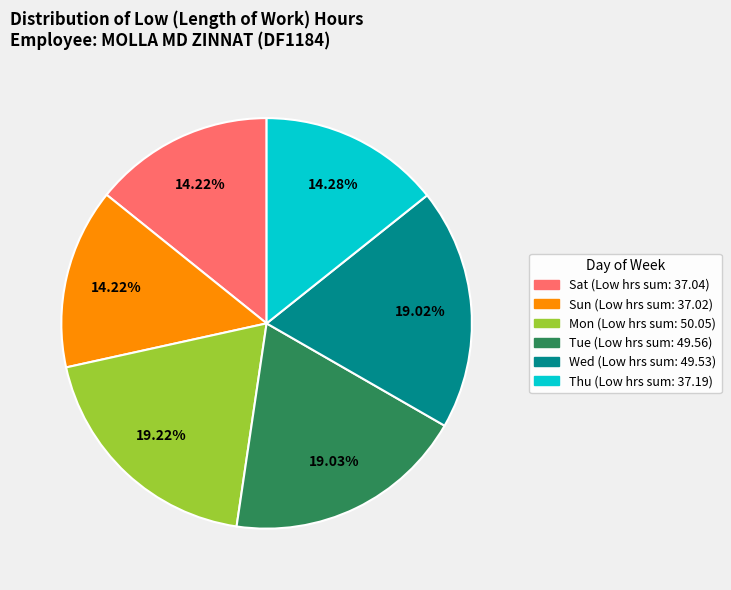

To the nearest percent, what is the average slice percentage?

17%